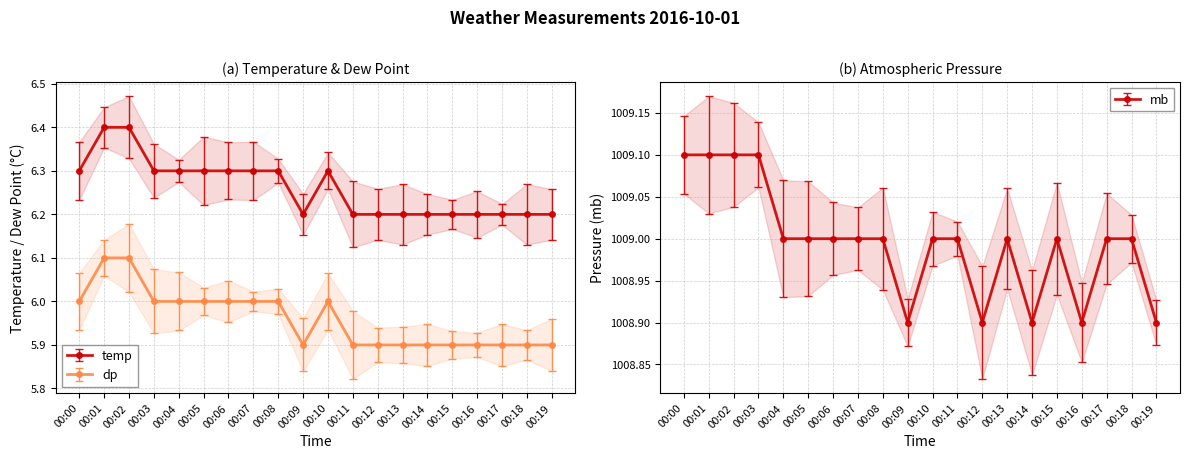

In dp, how many points are lower than both neighbors (excluding endpoints)?

1